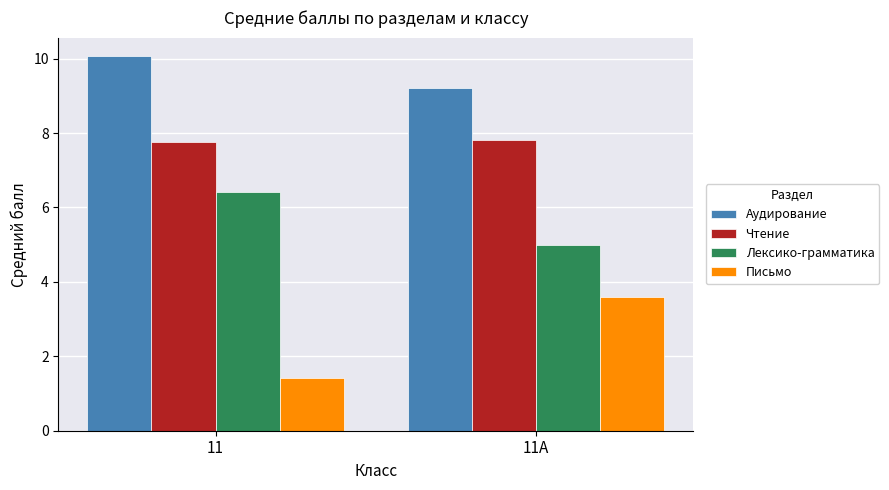

What is the difference between the highest and lowest values at 11А?

5.6